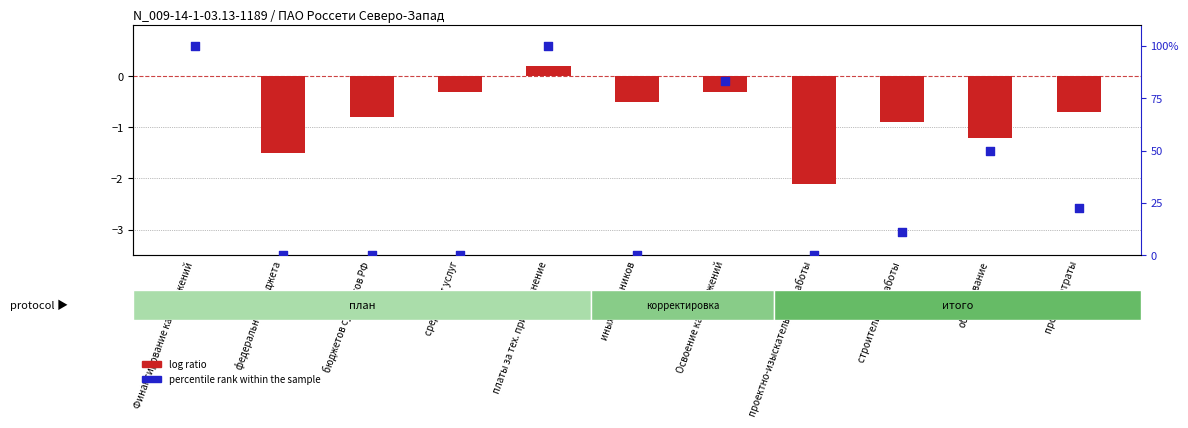

Which series has the largest total across all categories?

percentile rank within the sample